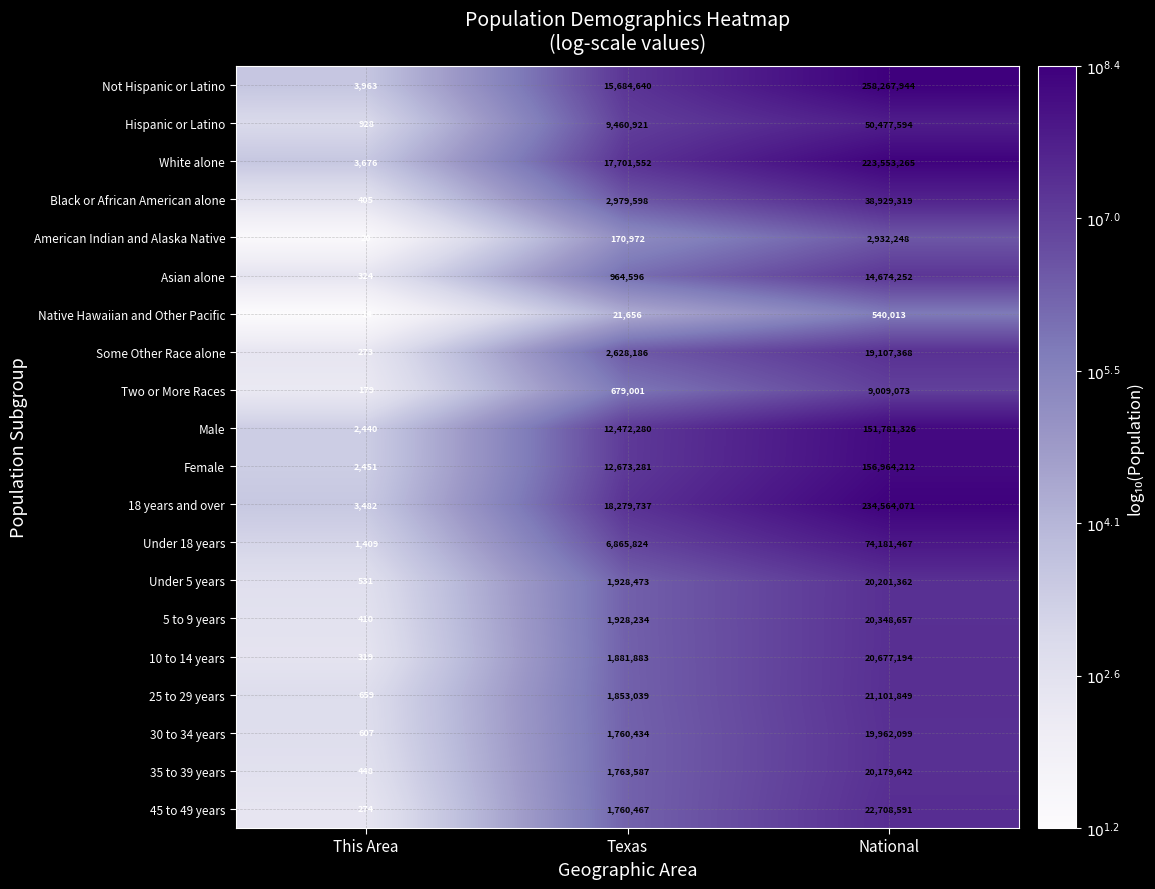

What is the total value across all series at National?

1380161546